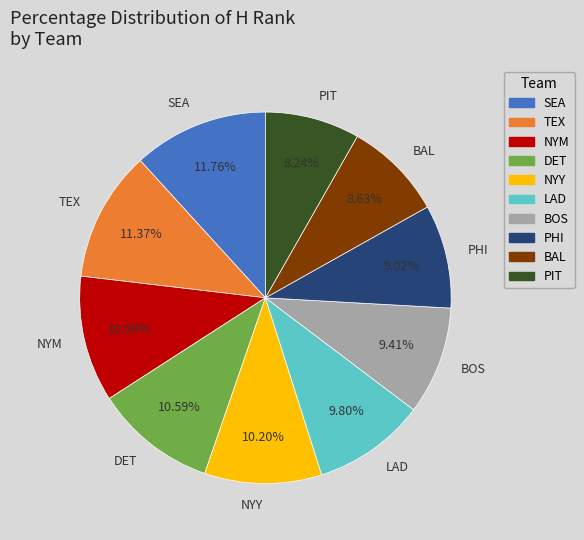

Is there a majority slice in this chart?

No